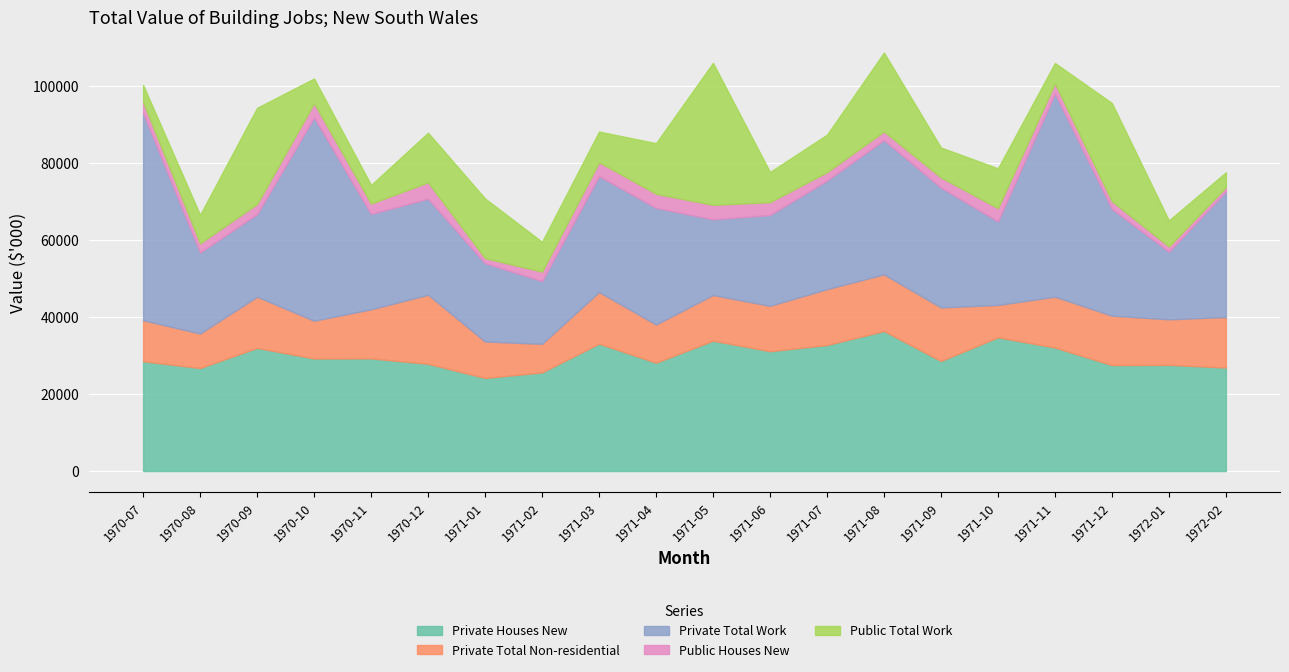

What is the label of the 7th point from the left?

1971-01